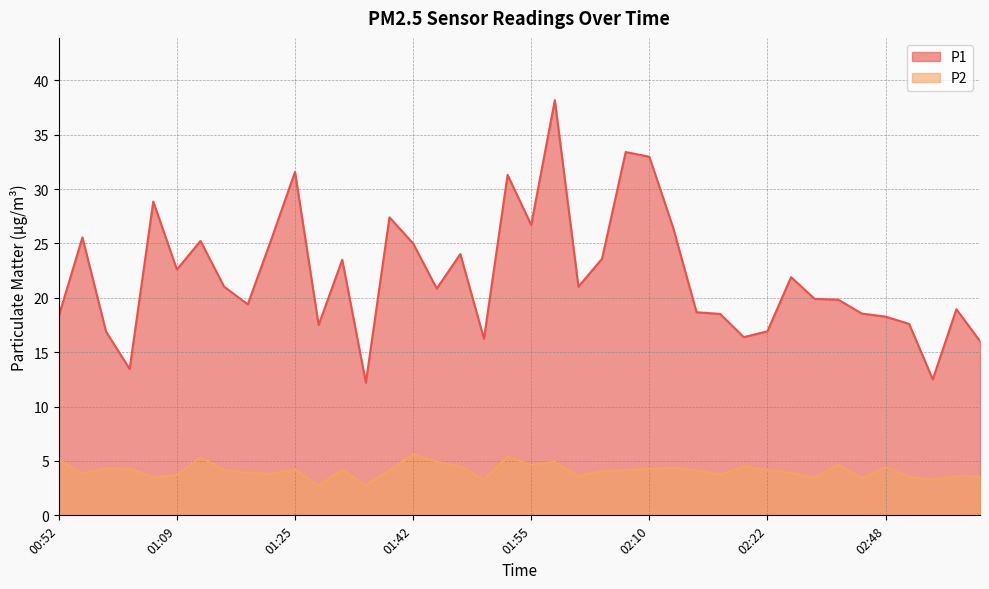

What is the difference between the second highest and minimum values in the P2 series?

2.7